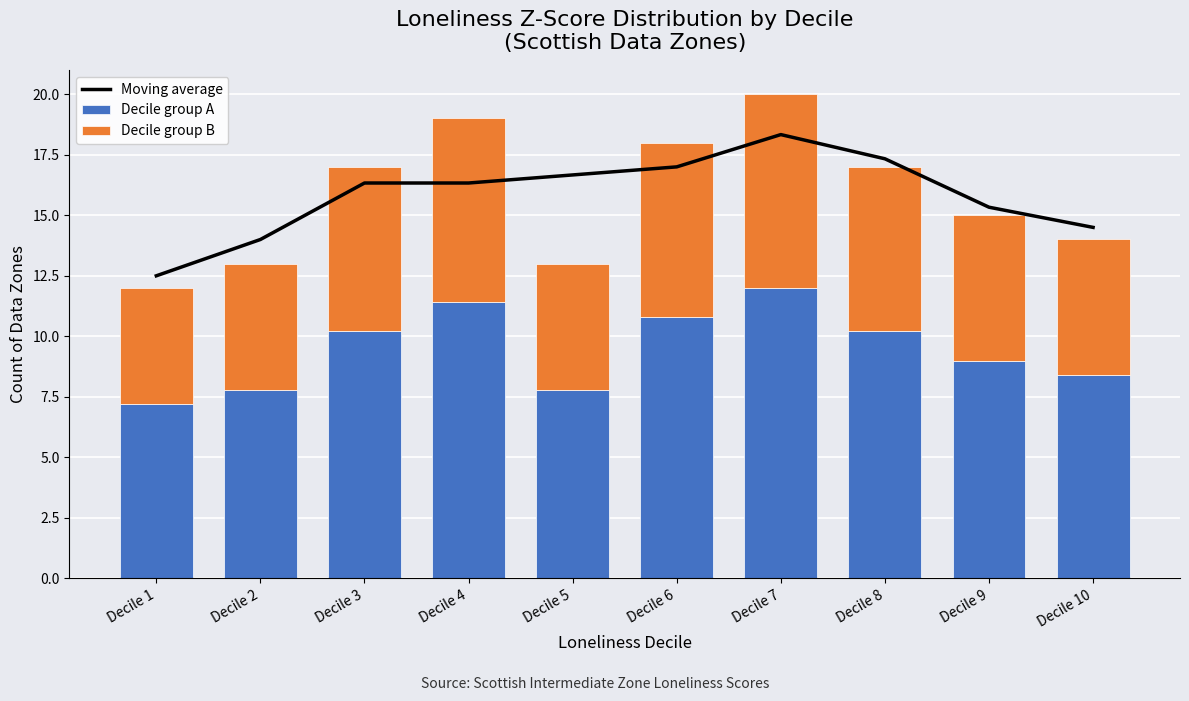

Reading left to right, what are all the values shown in this chart?

Moving average: 12.5	14.0	16.3	16.3	16.7	17.0	18.3	17.3	15.3	14.5
Decile group A: 7.2	7.8	10.2	11.4	7.8	10.8	12.0	10.2	9.0	8.4
Decile group B: 4.8	5.2	6.8	7.6	5.2	7.2	8.0	6.8	6.0	5.6